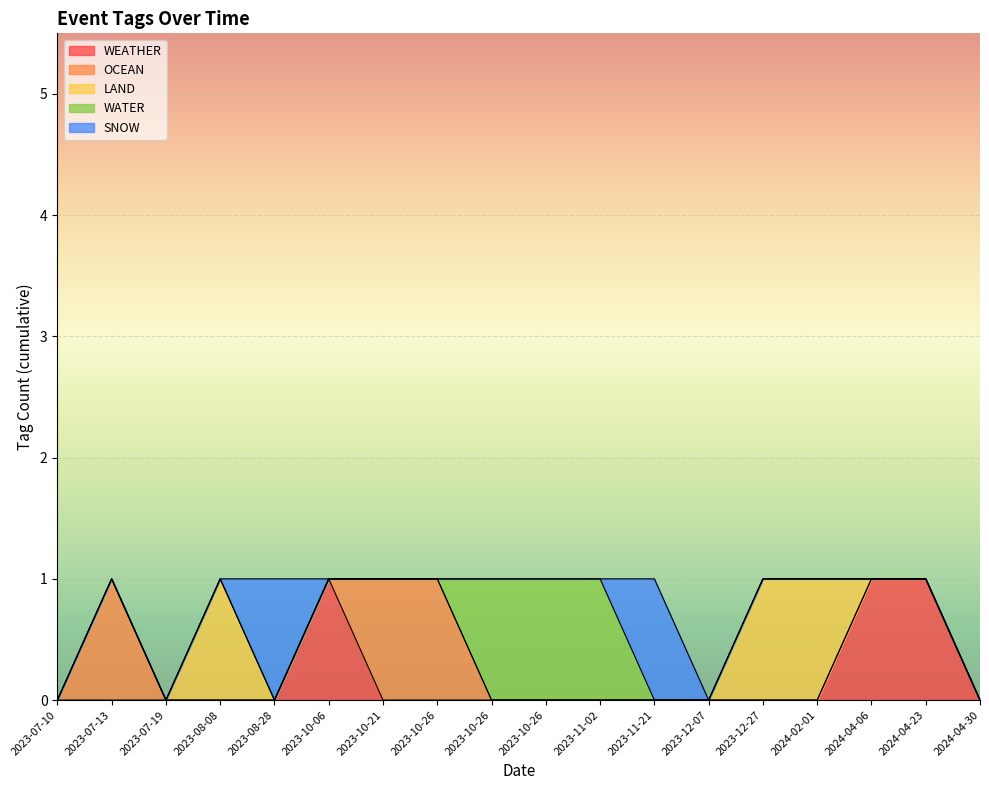

What is the sum of all WATER values?

3